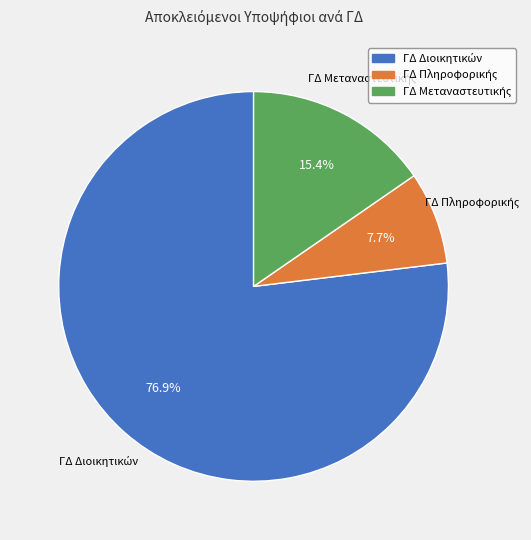

Is there a majority slice in this chart?

Yes